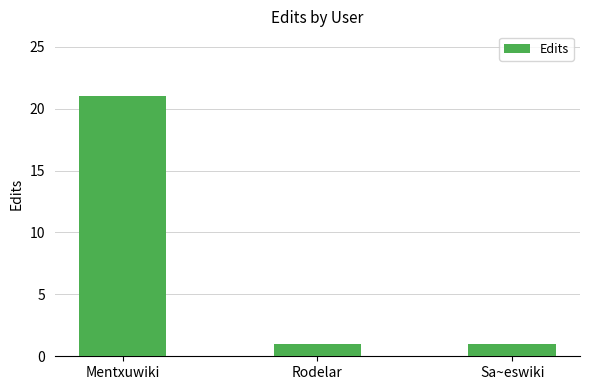

What is the greatest value displayed?

21